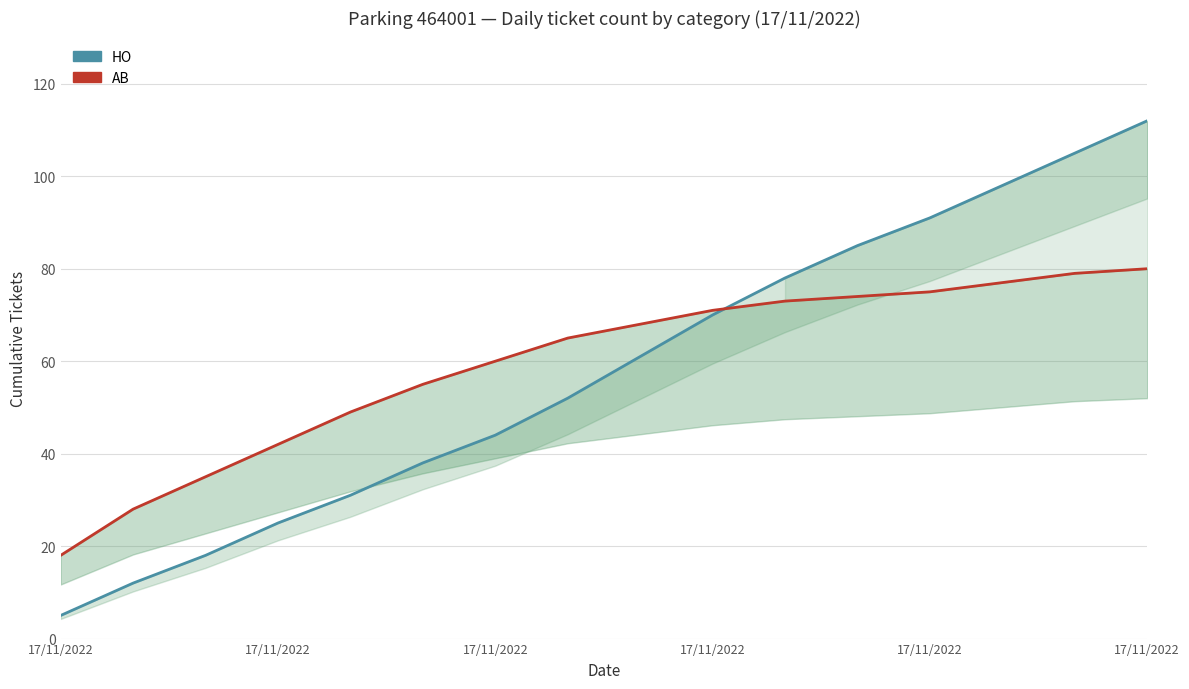

After their last crossing, which series has the higher values: AB count or HO?

HO